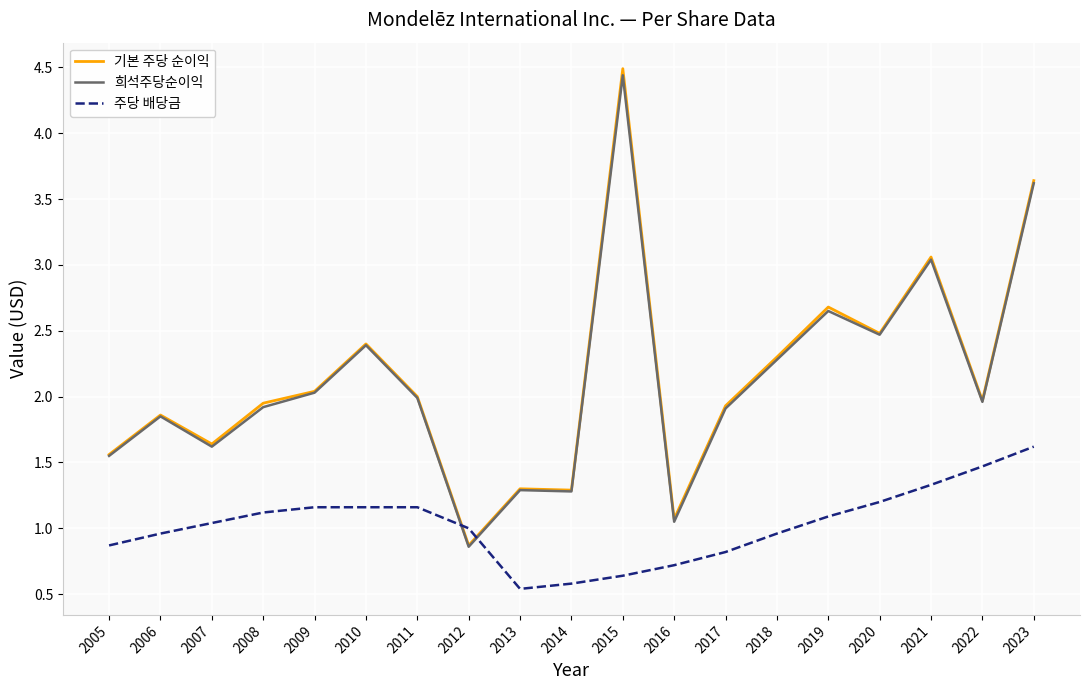

How many lines are shown in the chart?

3